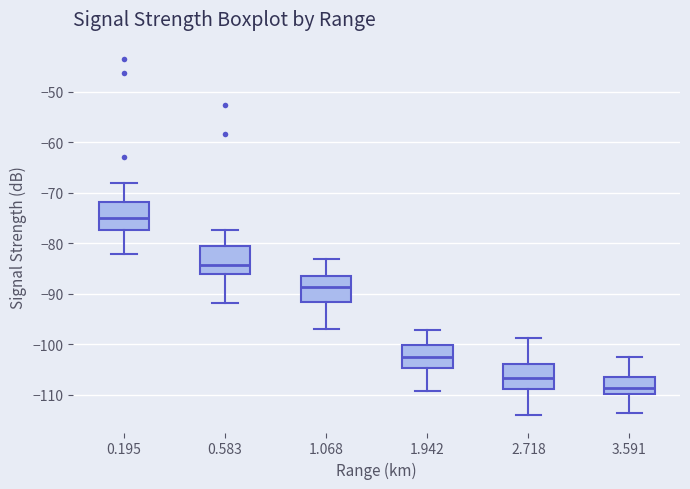

Which box has the lowest median line?

3.591